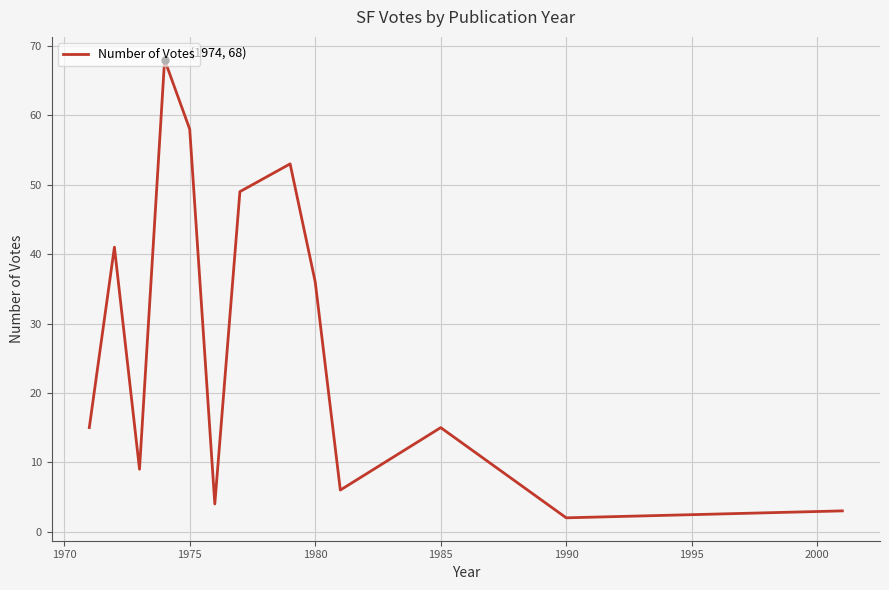

What is the difference between the maximum and minimum values?

66